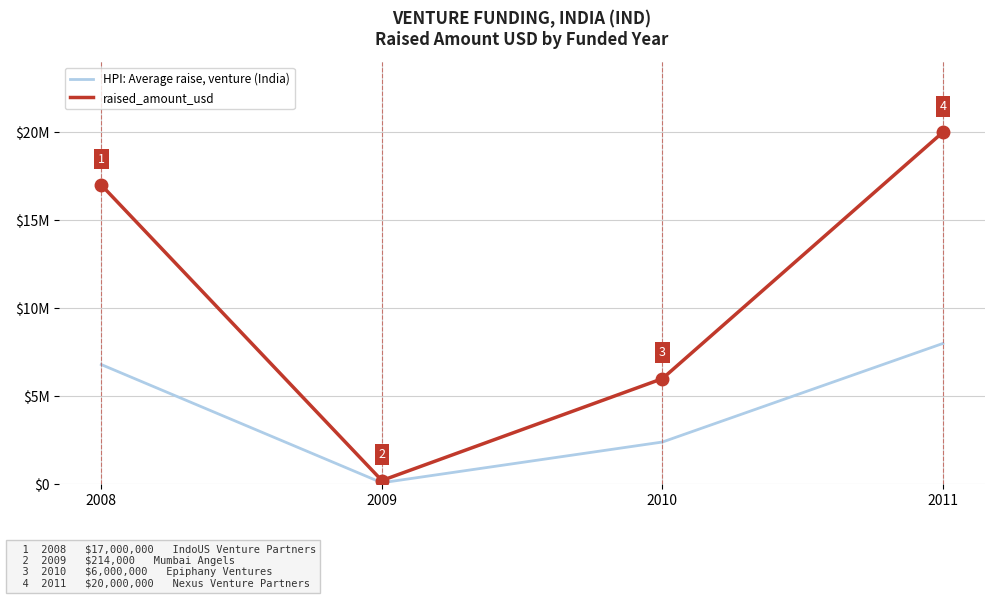

List the labels in order of raised_amount_usd value, smallest first.

2009, 2010, 2008, 2011